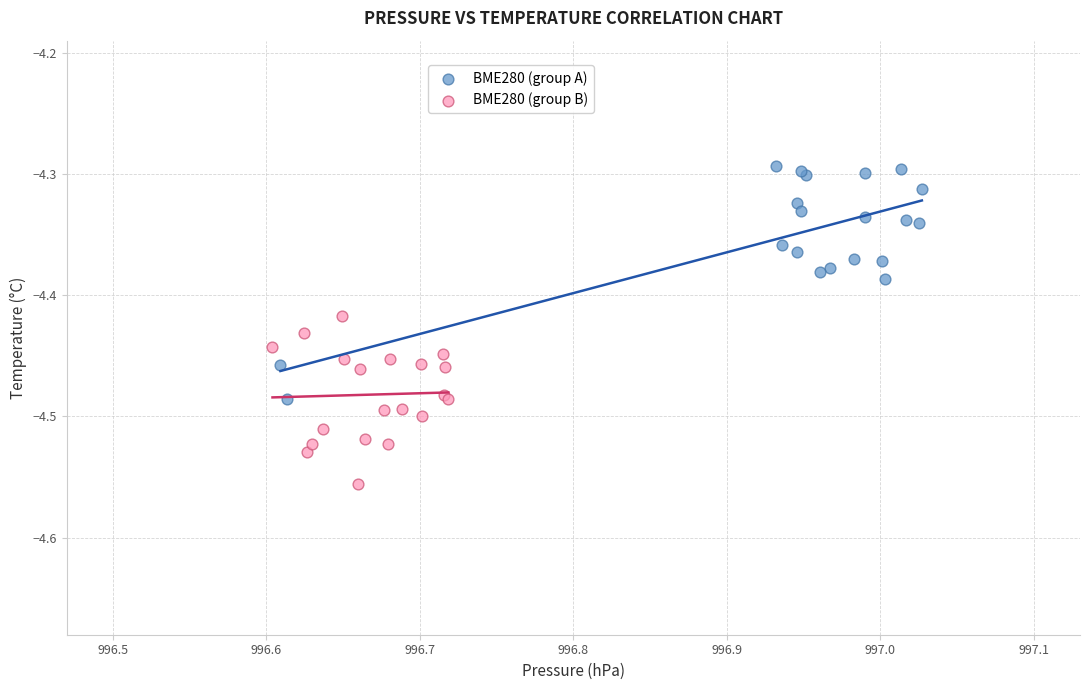

Which series has the widest spread of Y values?

BME280 (group A)